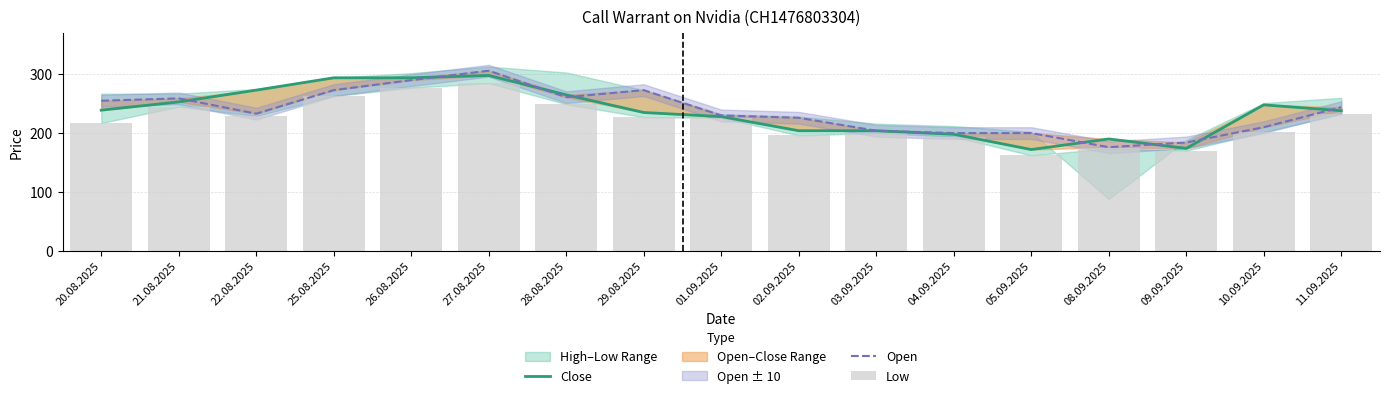

What is the total value across all series at 03.09.2025?

608